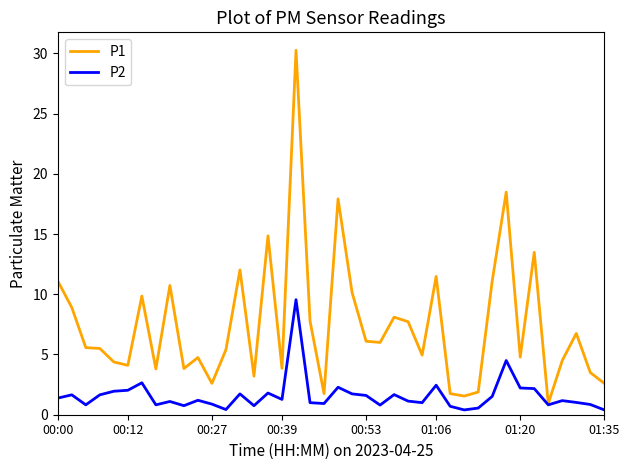

Does the chart have visible grid lines?

No